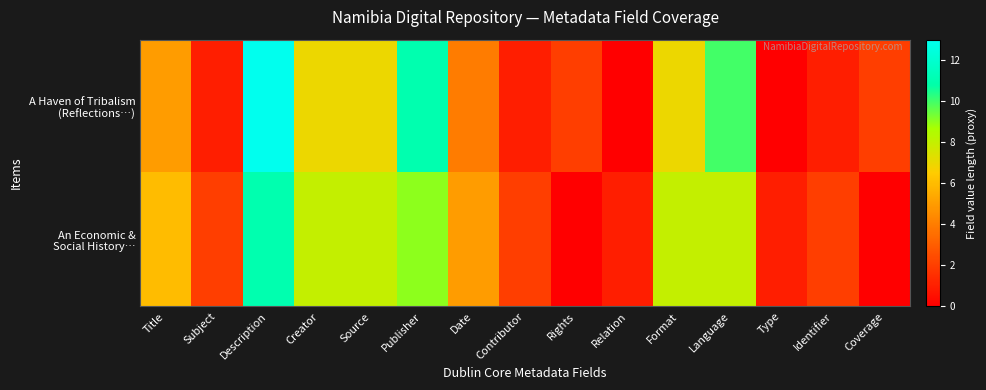

Which series changed the most between Subject and Language?

A Haven of Tribalism (Reflections…)